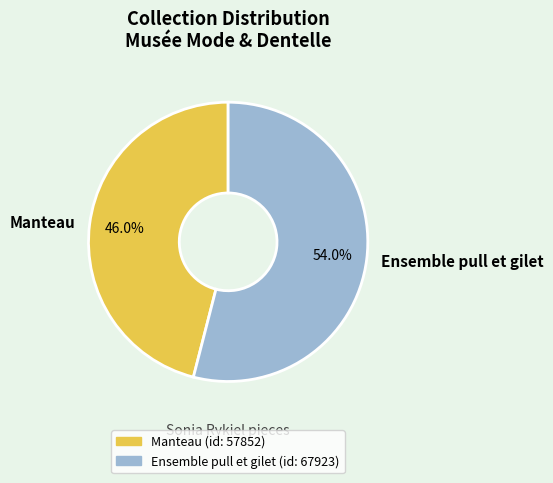

Is it true that Manteau is 46% of the pie?

True